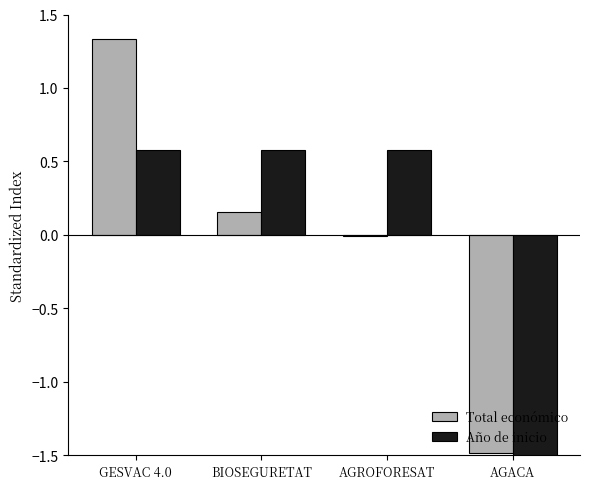

What is the maximum value shown in the chart?

1.3